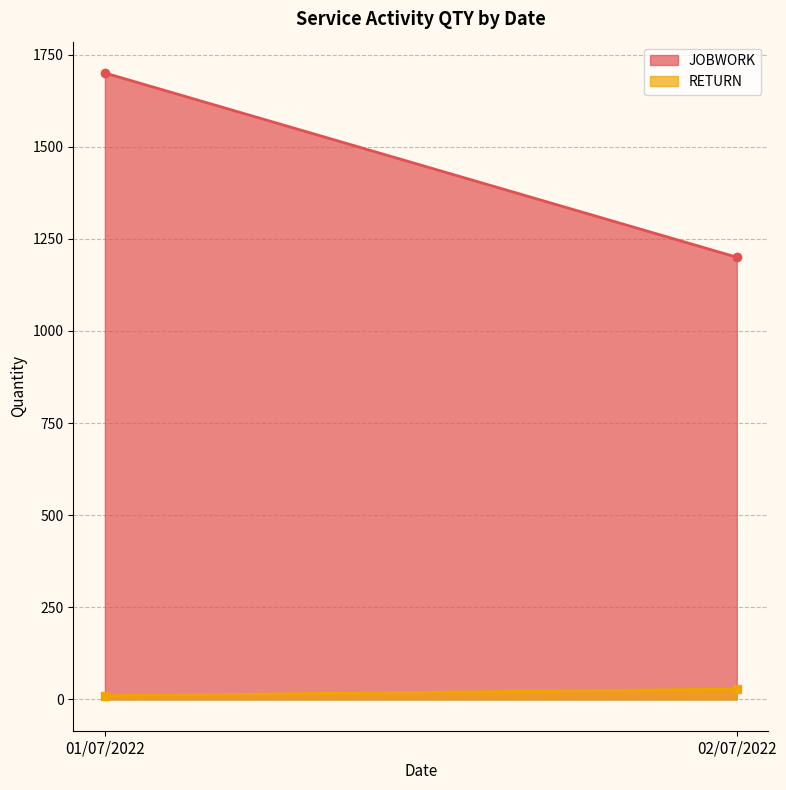

What is the label of the 1st point from the left?

01/07/2022